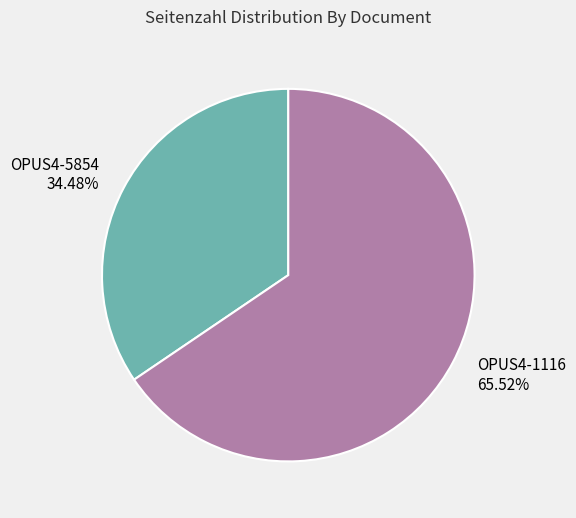

To the nearest percent, what is the difference between the largest and smallest slice percentages?

31%